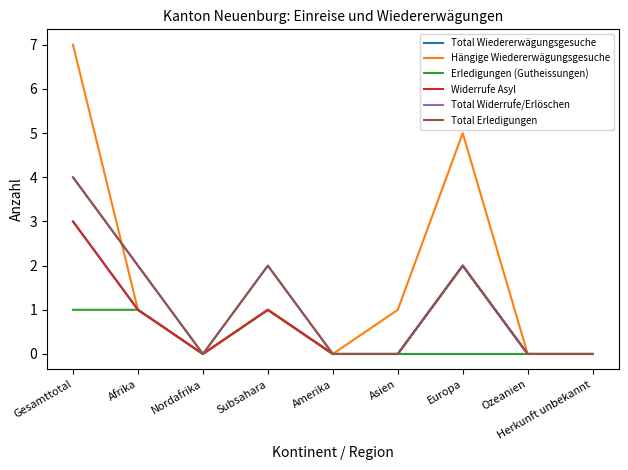

What is the highest value of the Hängige Wiedererwägungsgesuche series?

7